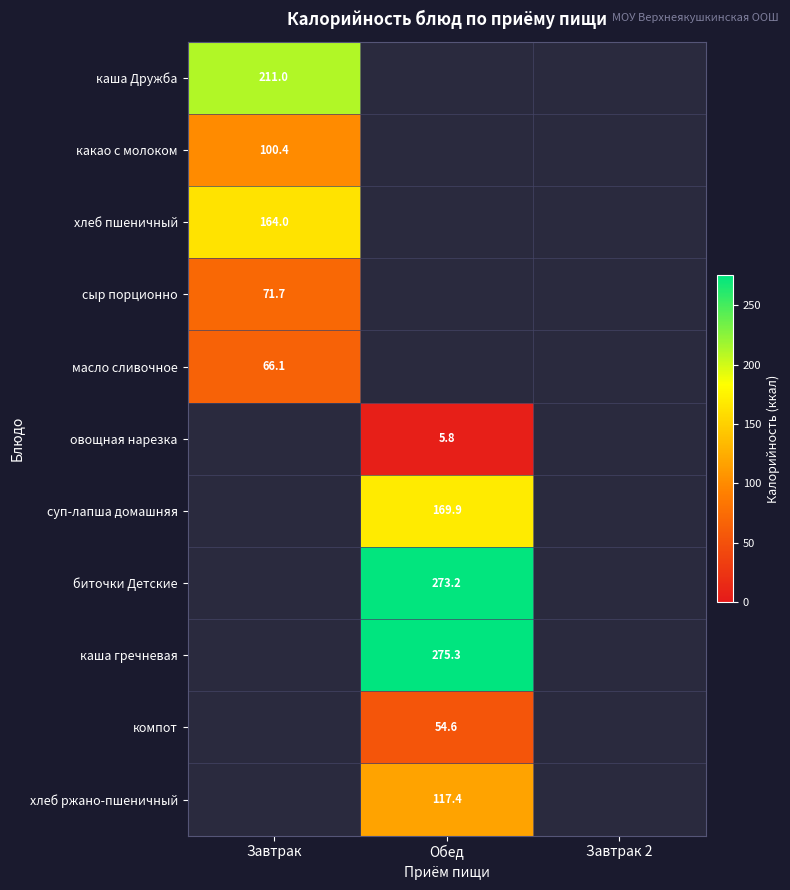

How many categories are shown in the chart?

3